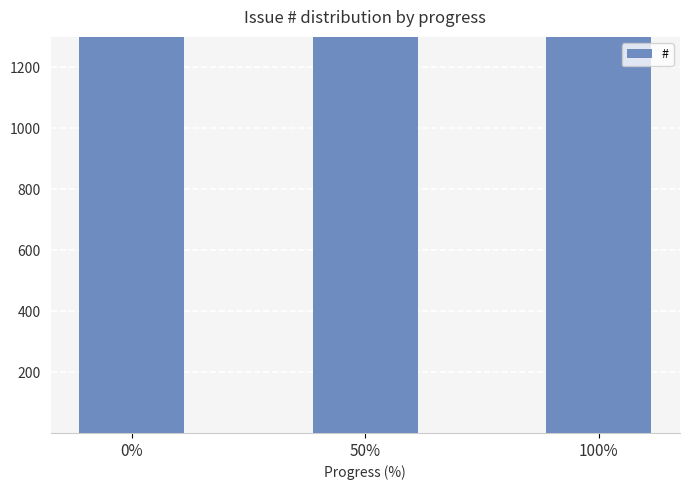

The chart shows a value of 4200 at 100%. True or false?

True